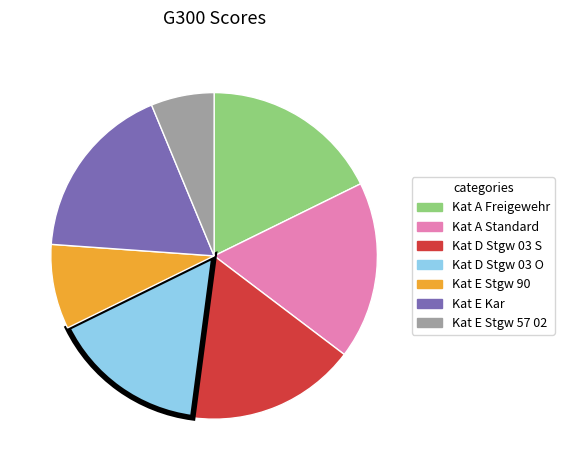

Combined, do Kat A Standard and Kat E Kar account for over 50%?

No